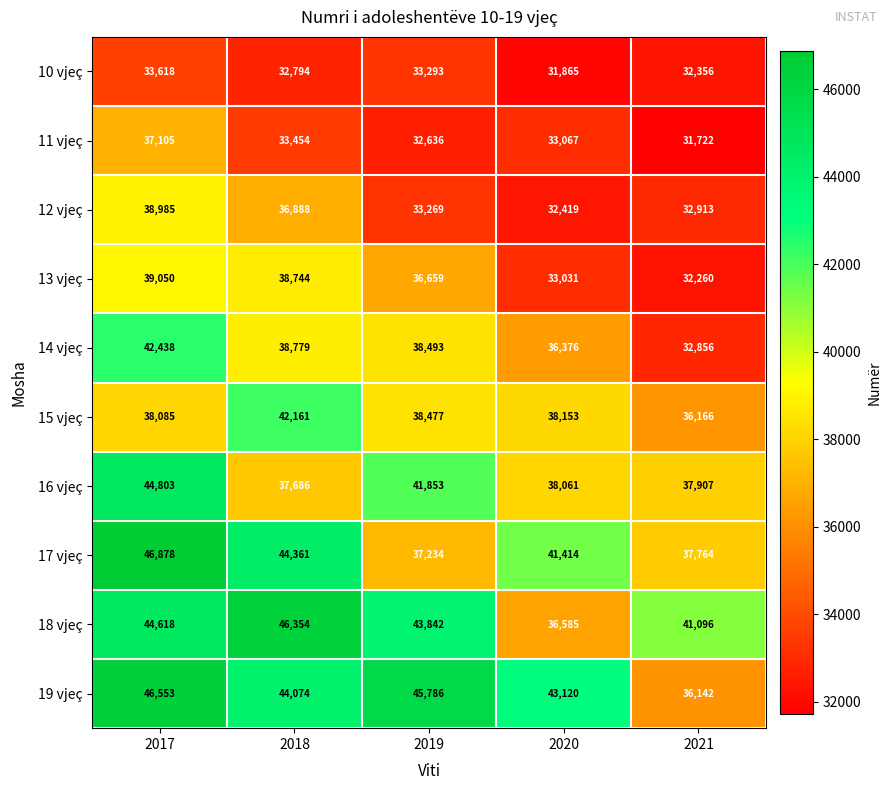

What is the smallest value displayed?

31722